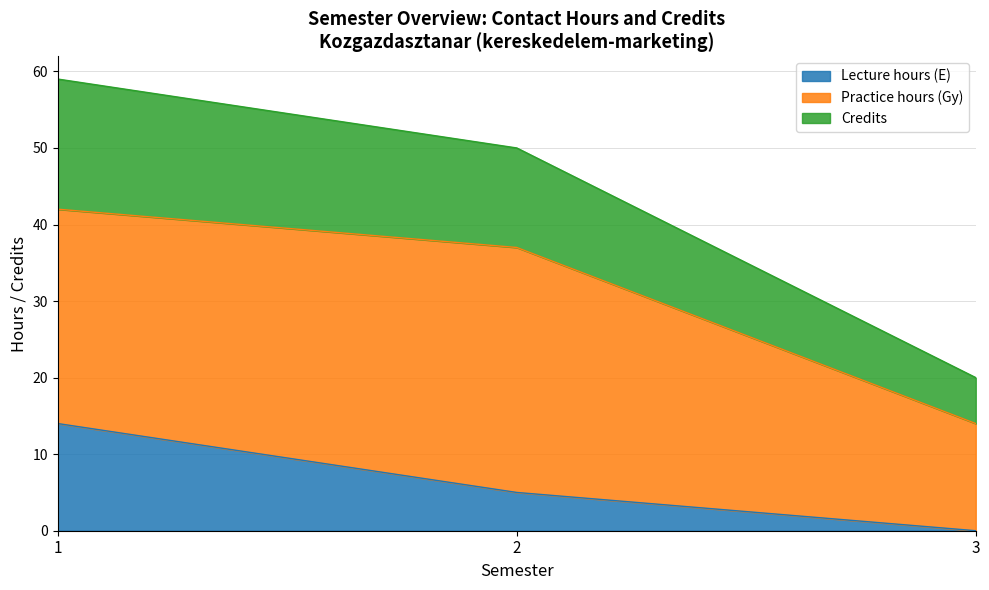

The value of Lecture hours (E) at 1 is 19. True or false?

False